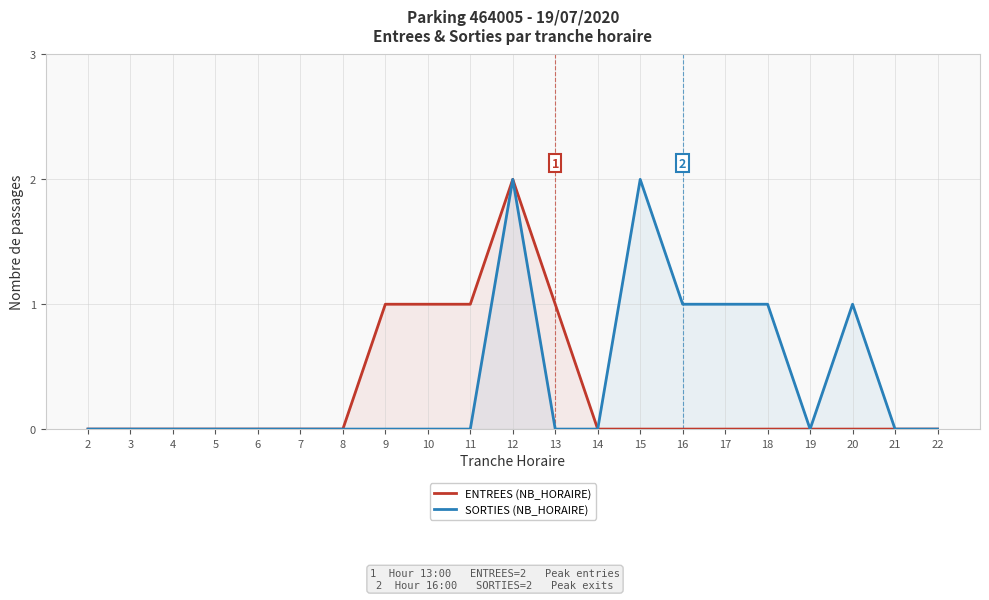

List the series in order of their overall mean, lowest first.

ENTREES (NB_HORAIRE), SORTIES (NB_HORAIRE)